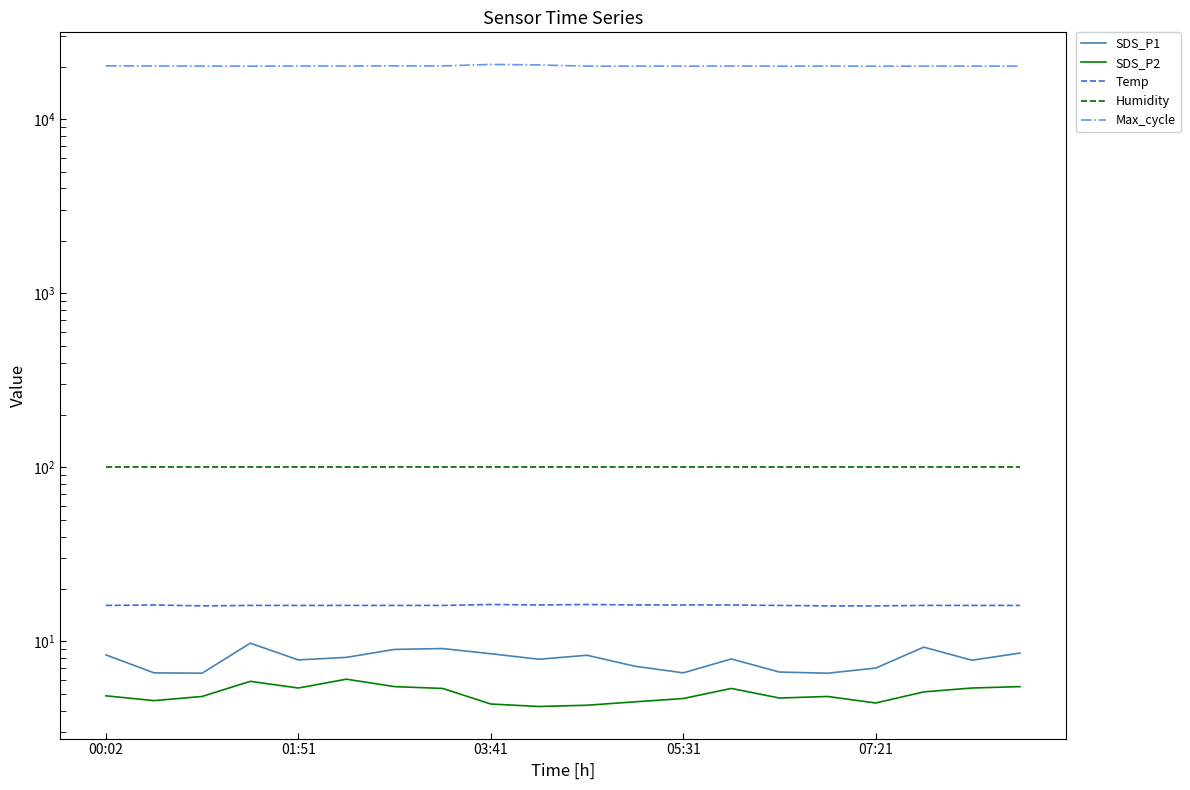

True or false: SDS_P1 and Humidity intersect in this chart.

False